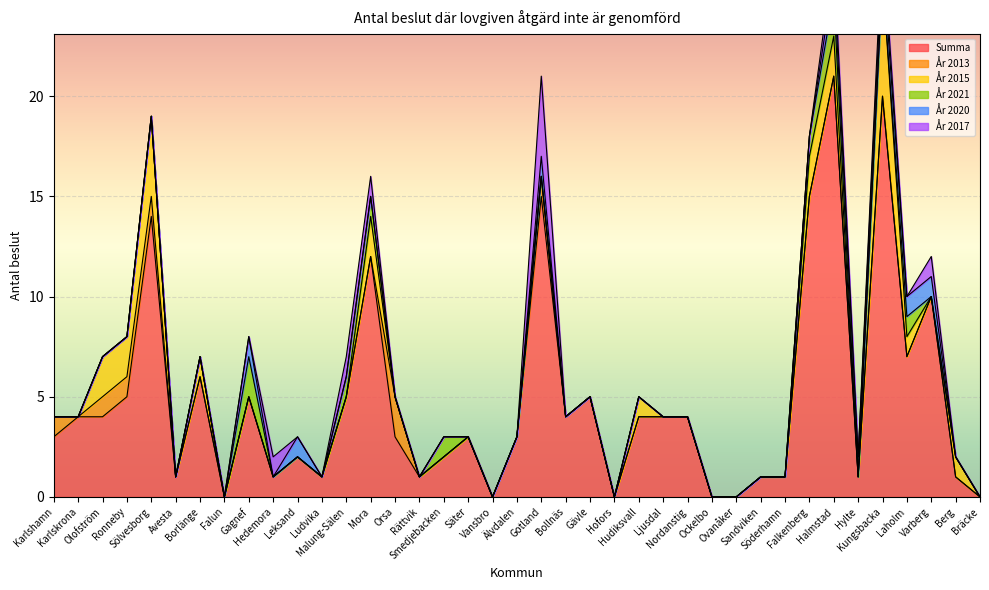

In År 2015, how many points are higher than both neighbors (excluding endpoints)?

6